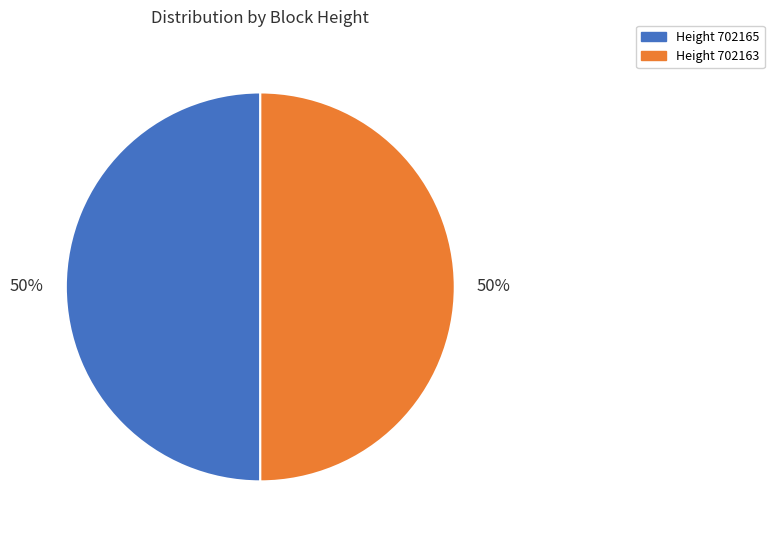

To the nearest percent, what is the average slice percentage?

50%